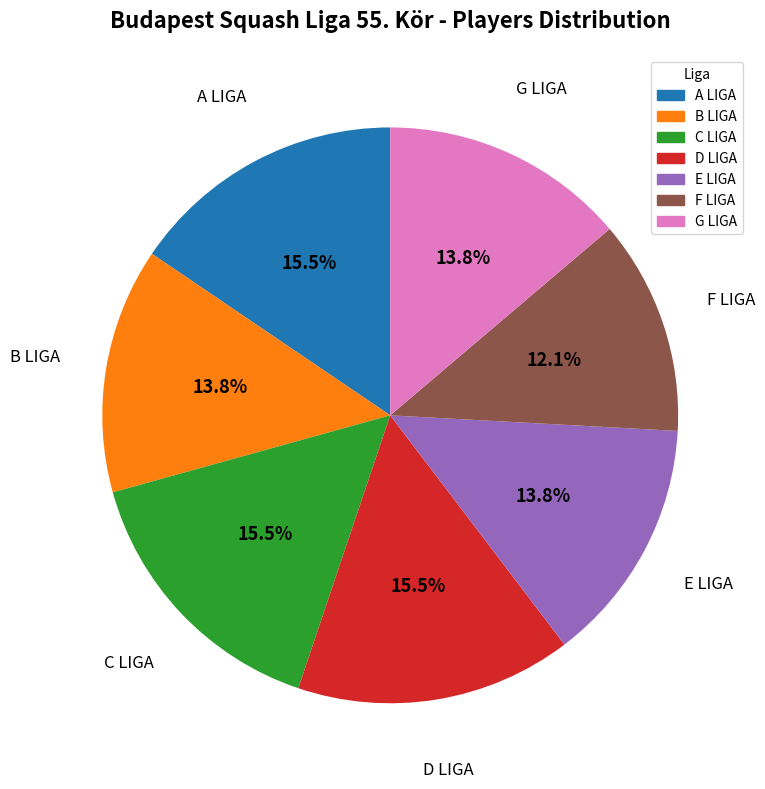

How much of the chart is everything except A LIGA?

84.5%